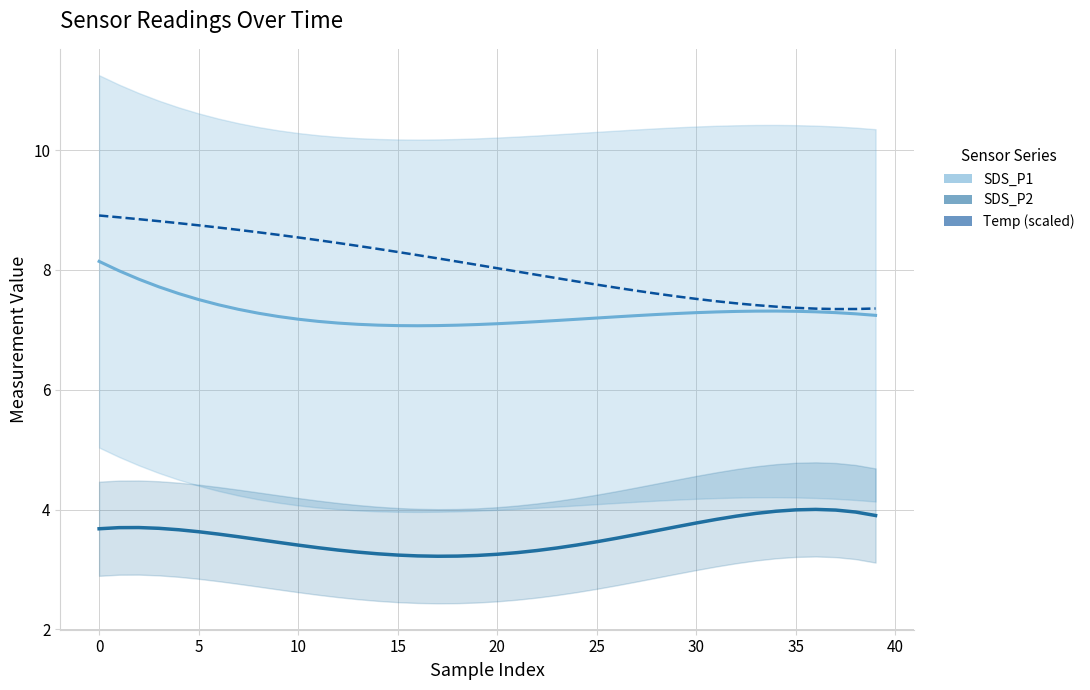

Which series changed the most between 40 and 36?

Temp (scaled)